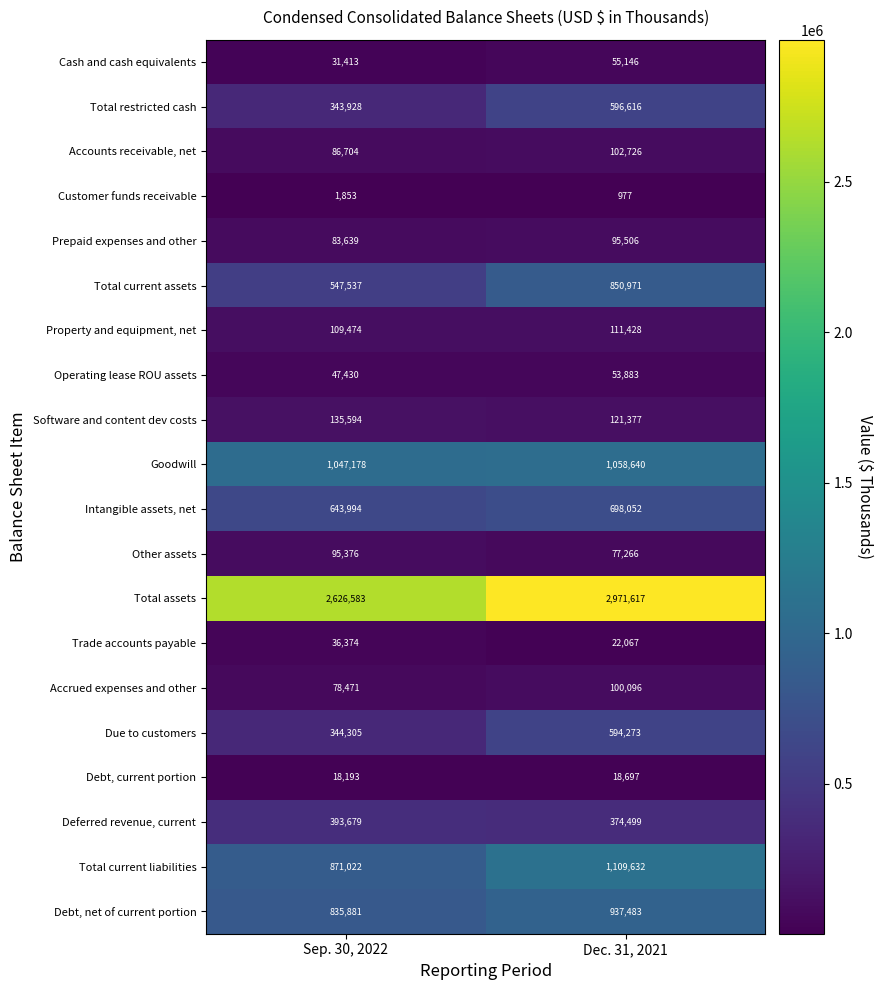

What is the approximate value of Operating lease ROU assets at Dec. 31, 2021, to the nearest 50?

53900